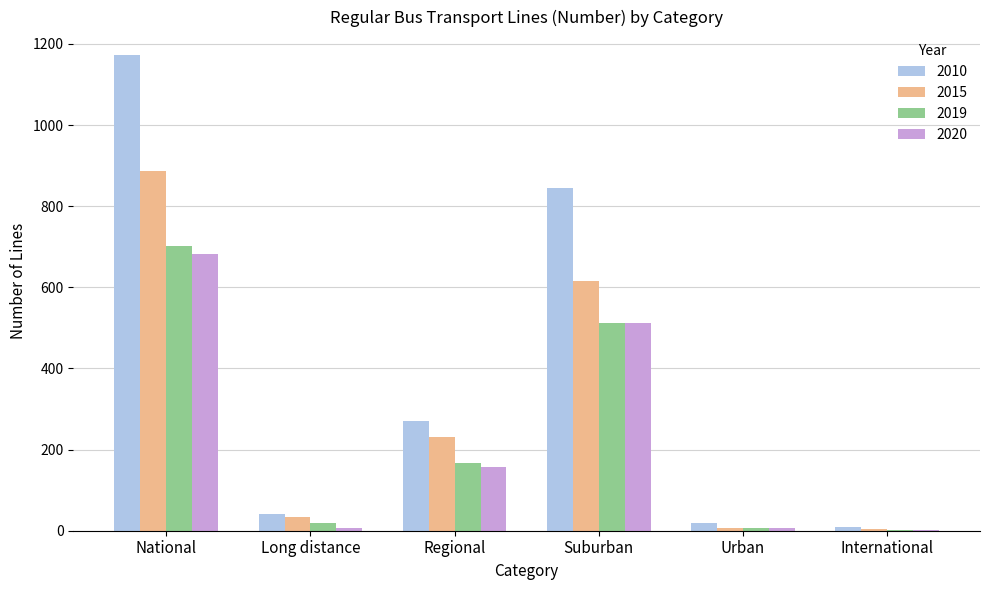

Count the number of categories in the chart.

6